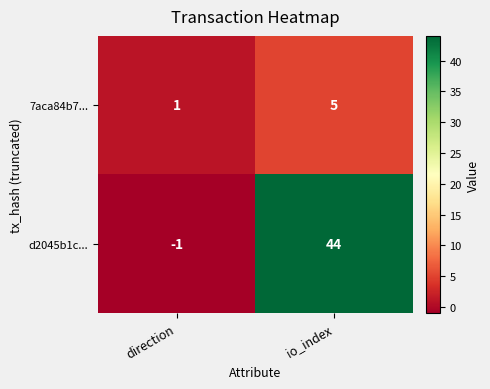

The value of d2045b1c... at io_index is 44. True or false?

True